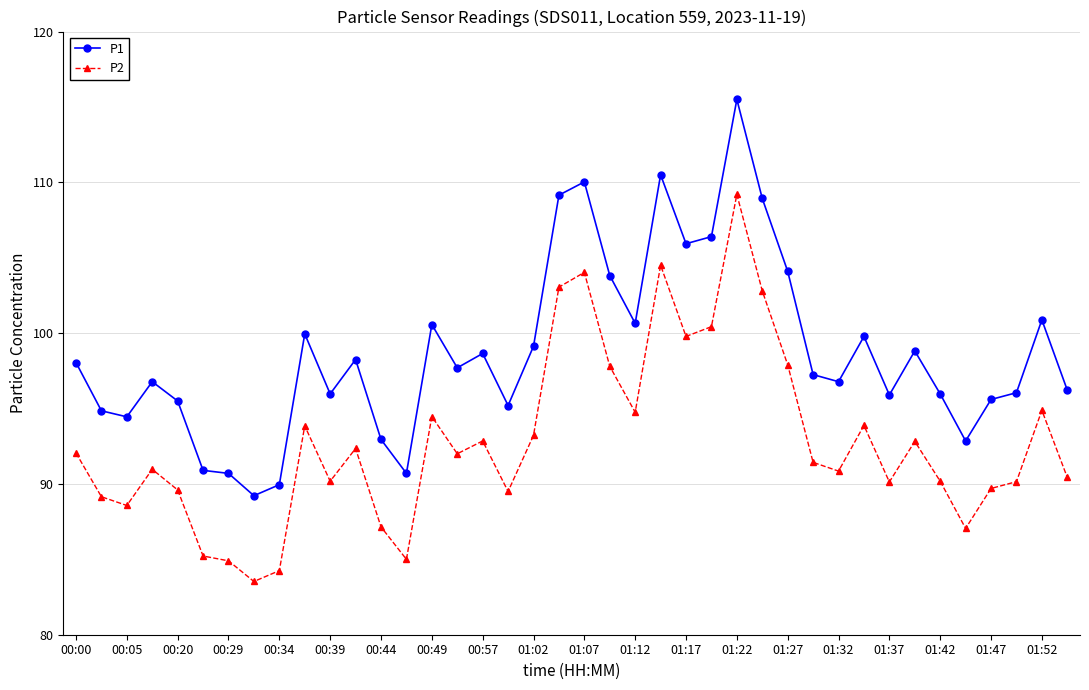

True or false: P1 and P2 cross at least once.

False